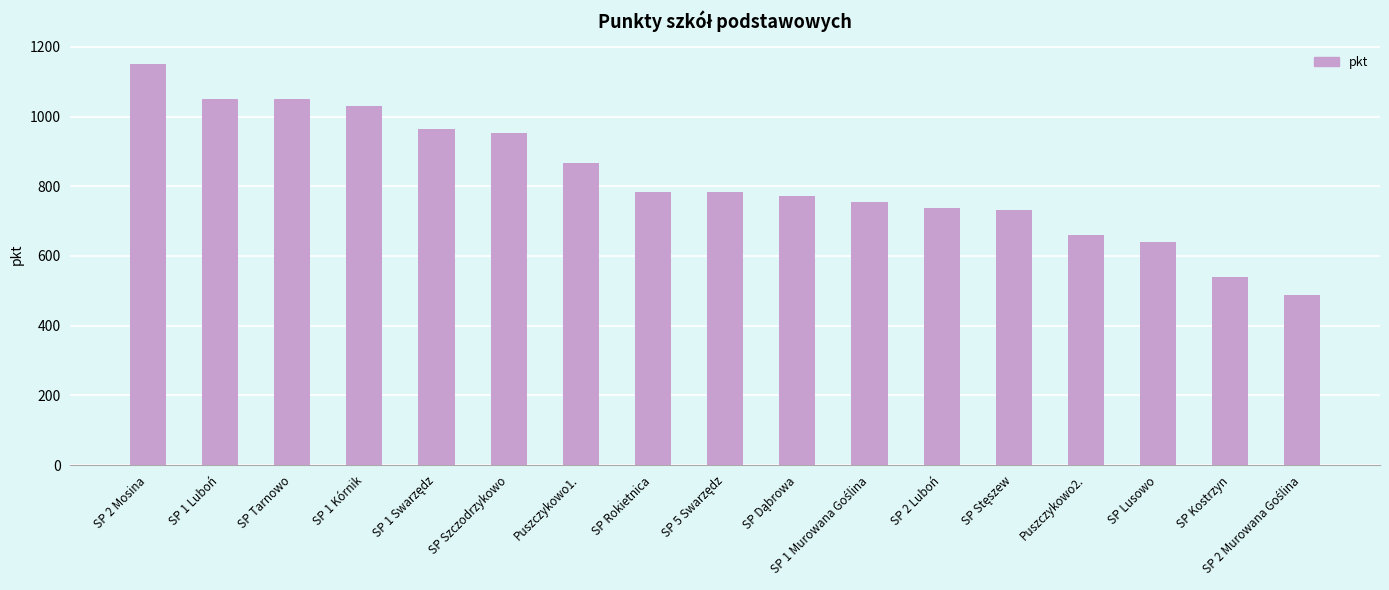

Are the bars horizontal?

No